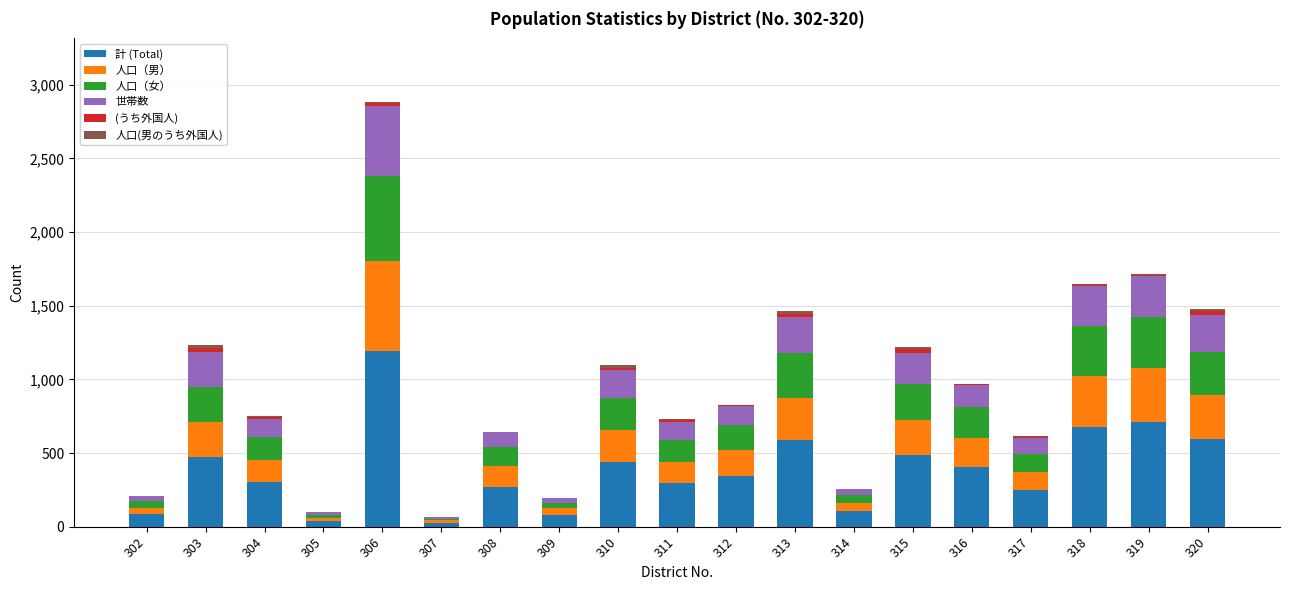

At which category is the sum across all series the highest?

306